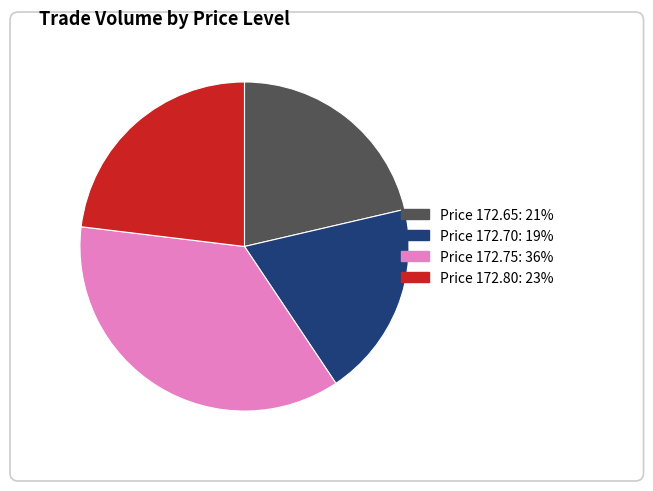

Is there a majority slice in this chart?

No